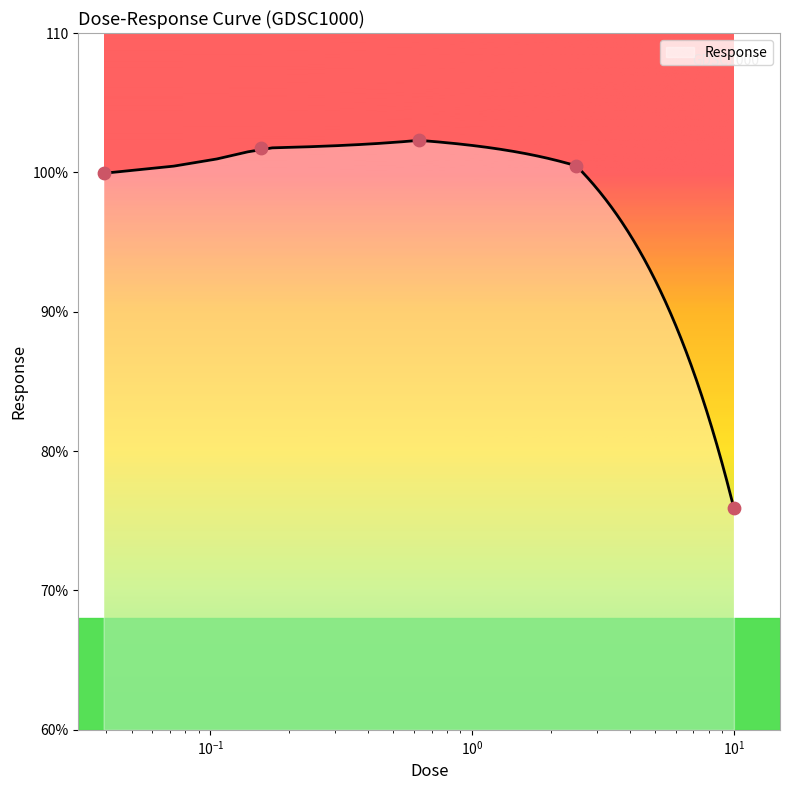

Between 2.5 and 0.0390625, which is larger?

2.5